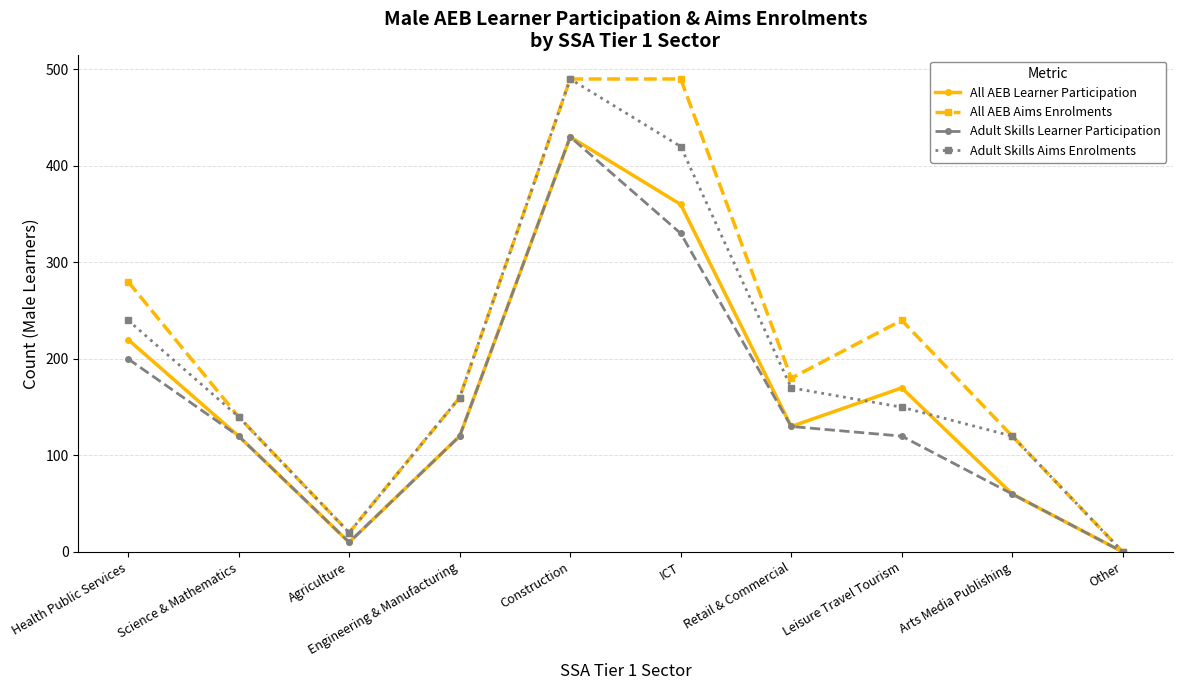

Rank the series by their average value, from highest to lowest.

All AEB Aims Enrolments, Adult Skills Aims Enrolments, All AEB Learner Participation, Adult Skills Learner Participation